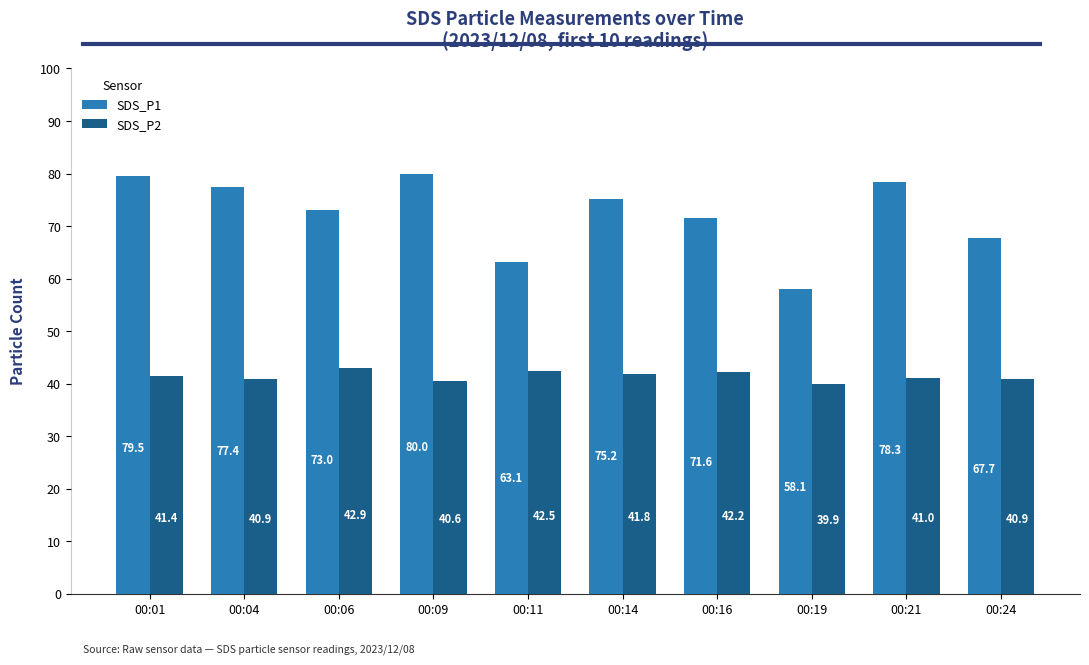

The SDS_P2 series shows 42.5 at 00:11. True or false?

True